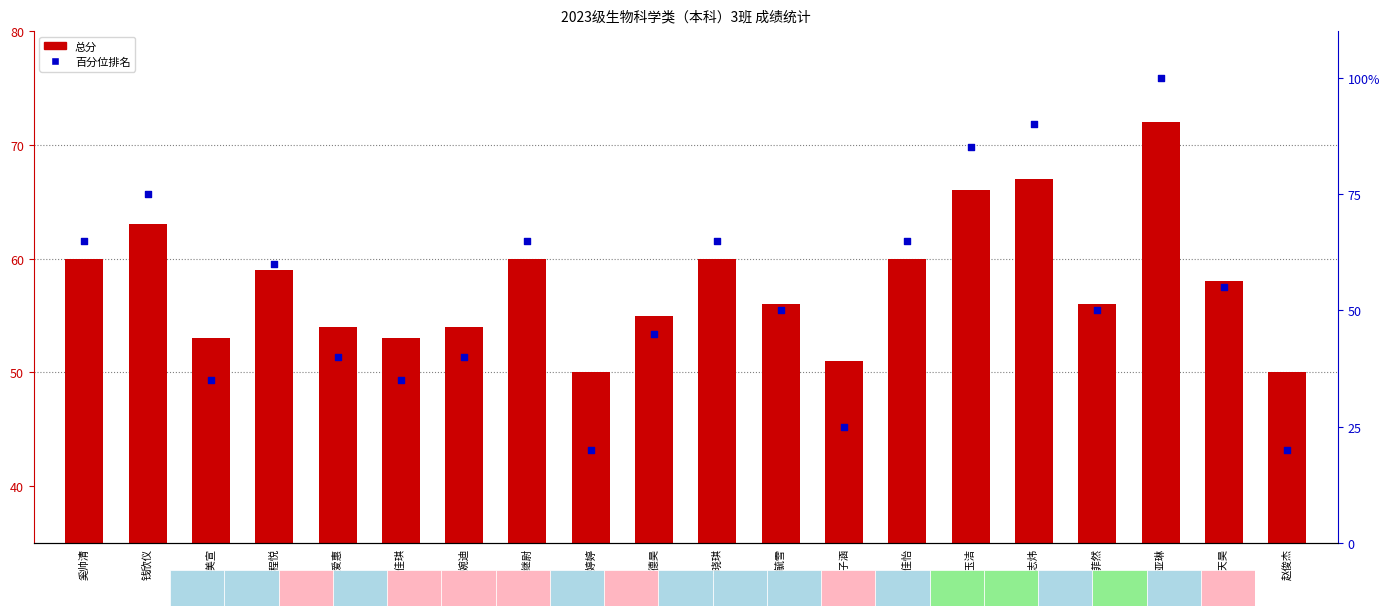

Which series has the largest total across all categories?

总分